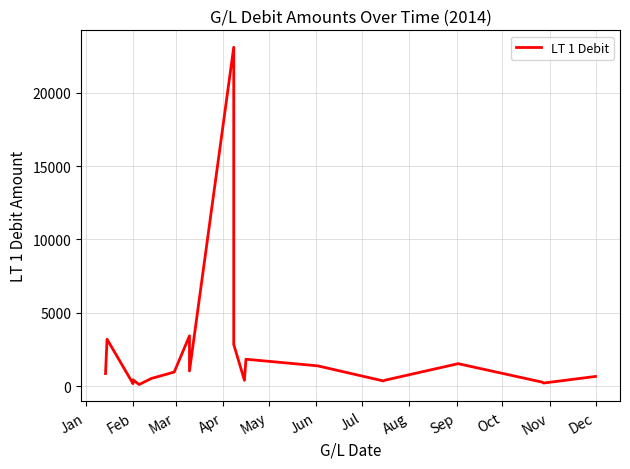

How many series are shown in this chart?

1